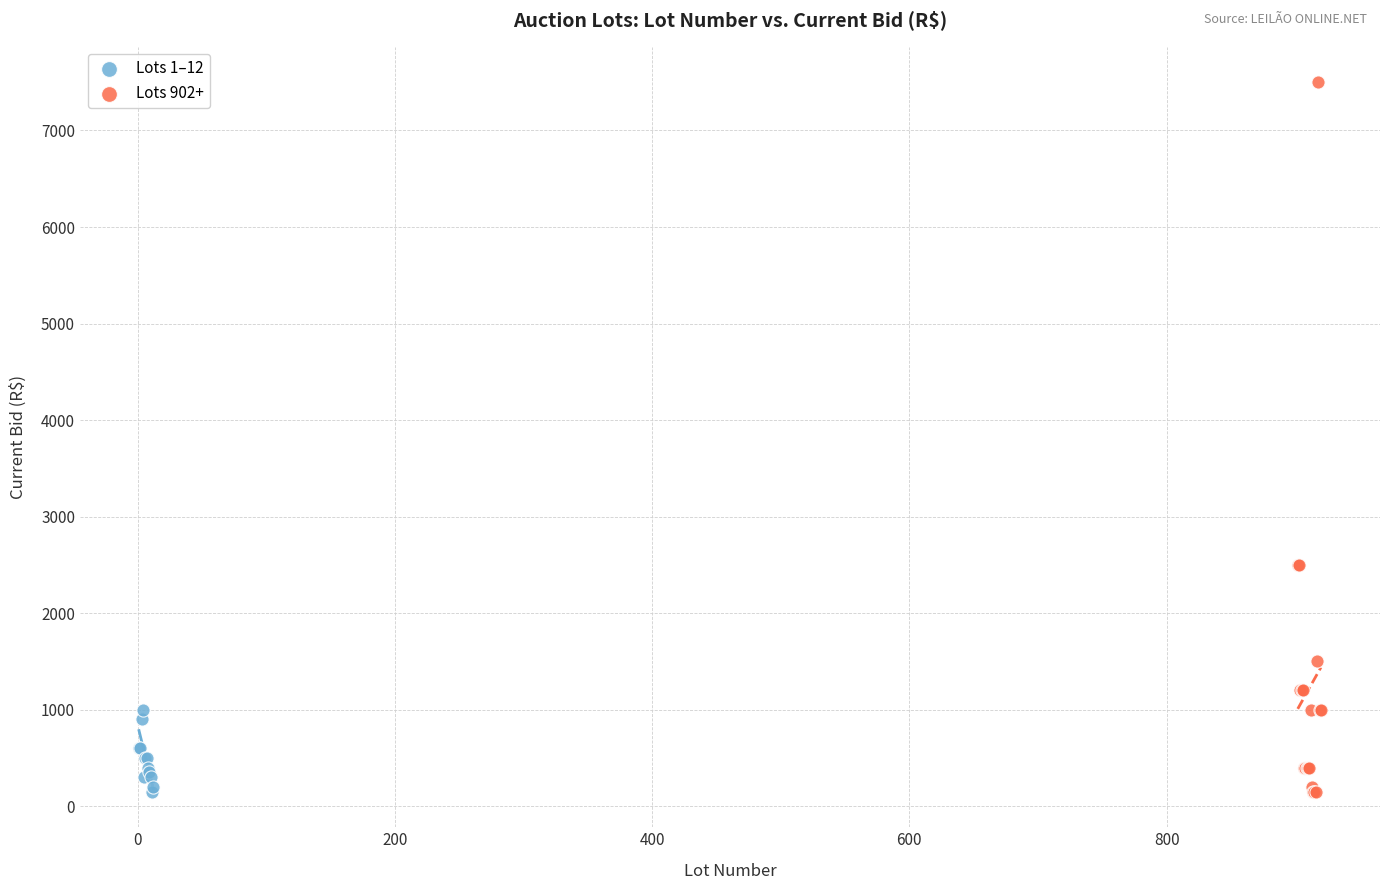

Which series has the widest spread of Y values?

Lots 902+